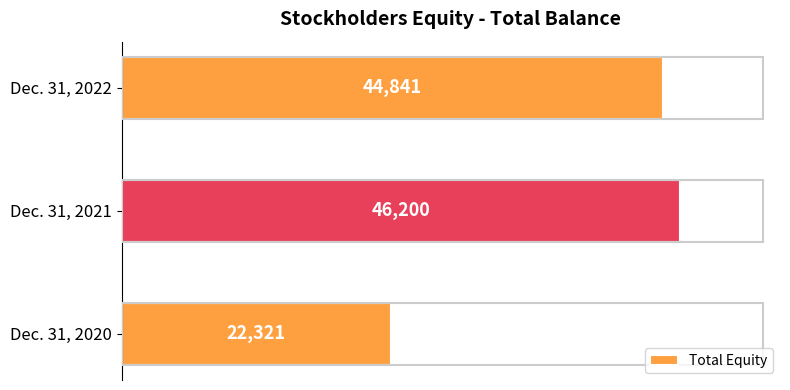

Reading bottom to top, what are all the values shown in this chart?

22321	46200	44841